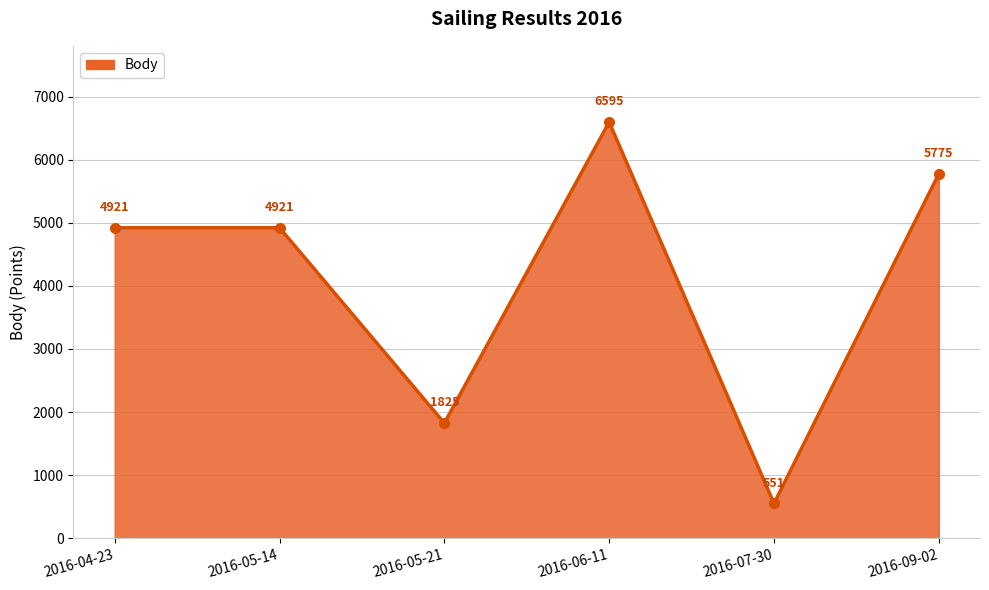

What is the minimum value shown in the chart?

551